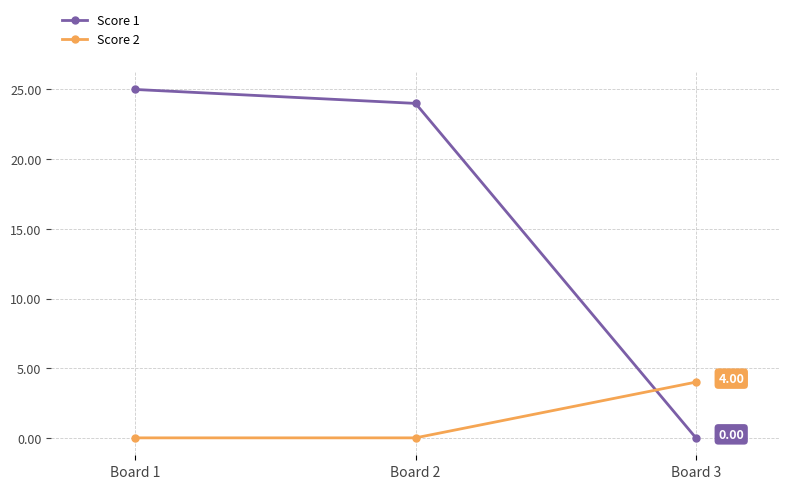

Which series has the widest spread of values?

Score 1